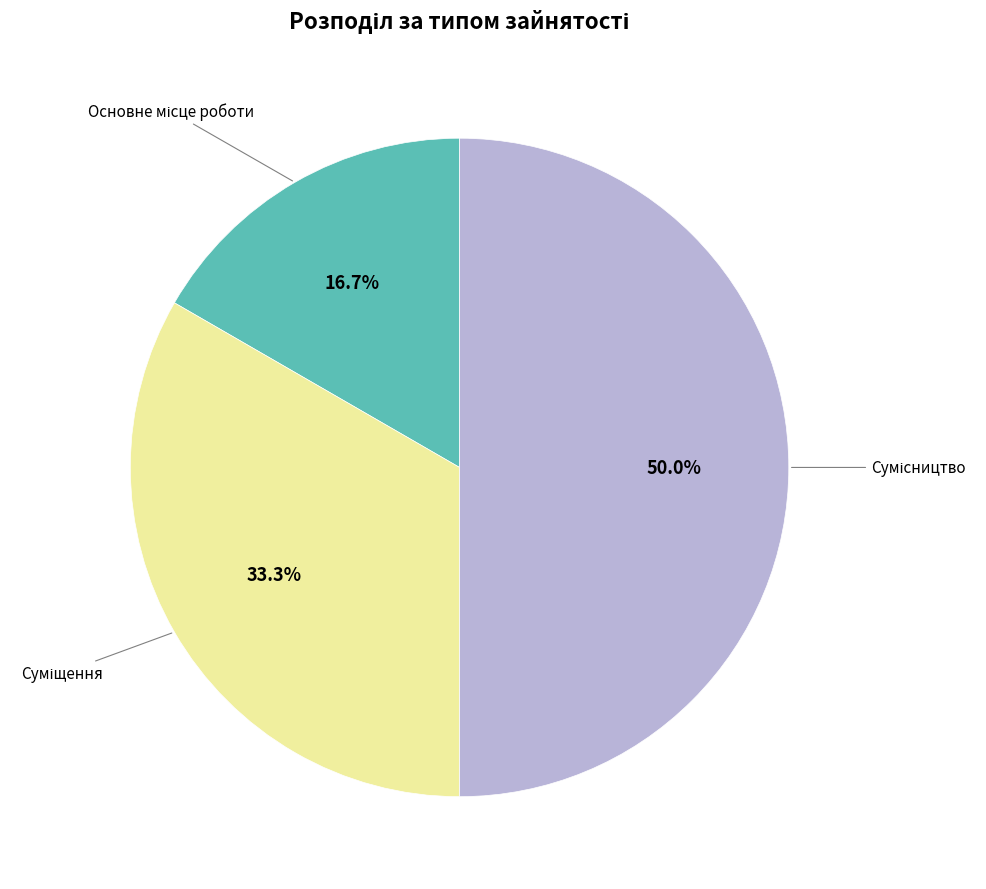

True or false: Основне місце роботи accounts for 3% of the total.

False